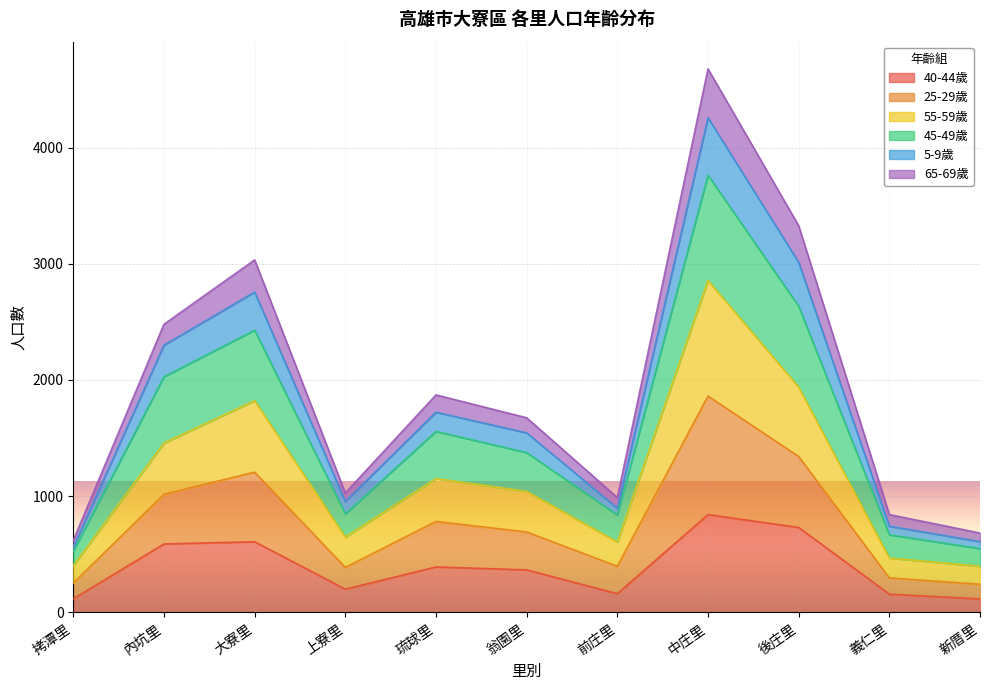

True or false: 5-9歲 has a value of 830 at 拷潭里.

False